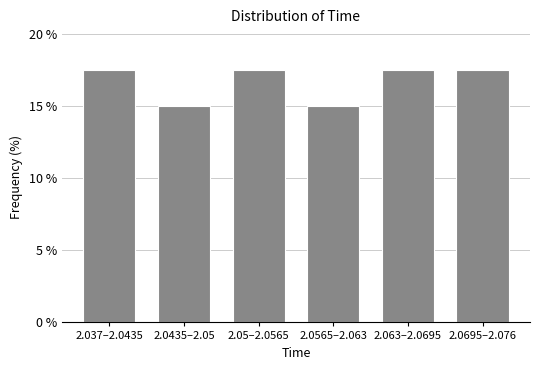

Reading right to left, extract all data points from this chart.

2.0695–2.076=17.5	2.063–2.0695=17.5	2.0565–2.063=15.0	2.05–2.0565=17.5	2.0435–2.05=15.0	2.037–2.0435=17.5